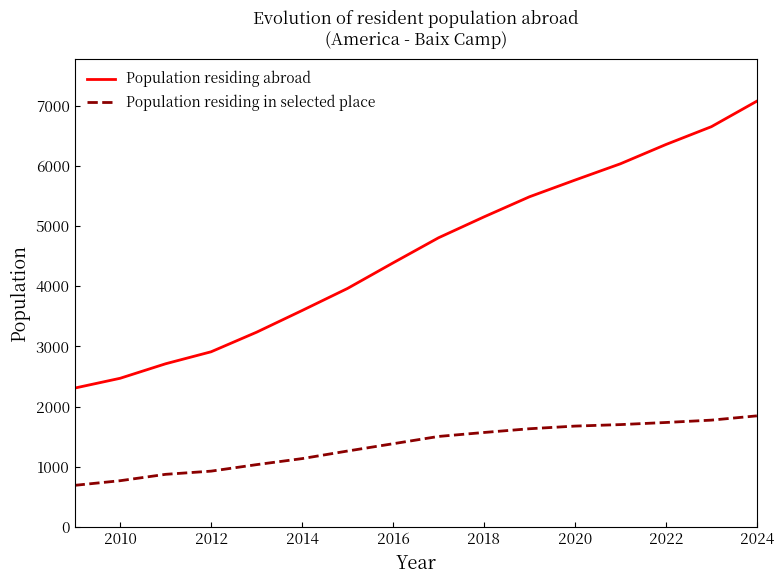

Which series has the largest total across all categories?

Population residing abroad